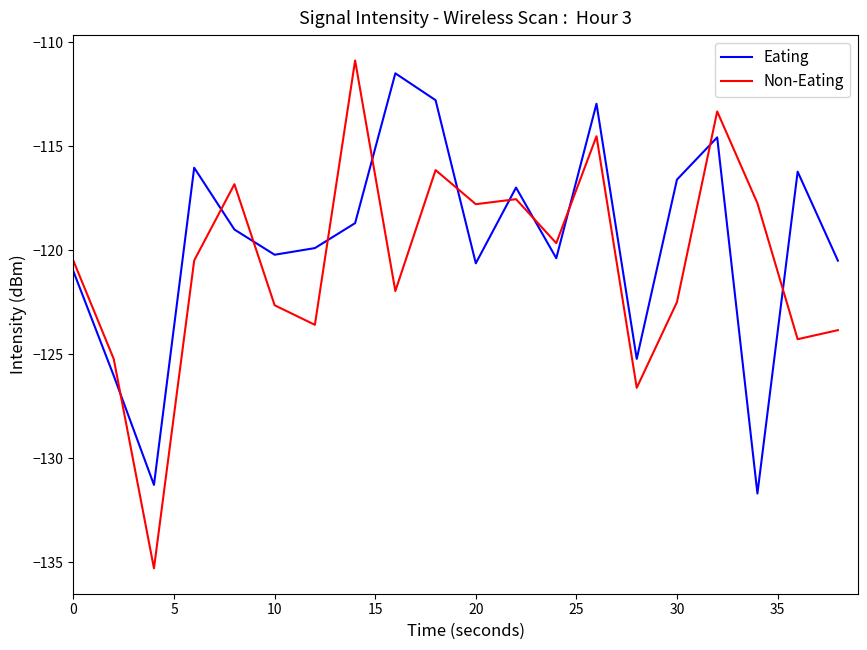

Which series has the largest range (max minus min)?

Non-Eating